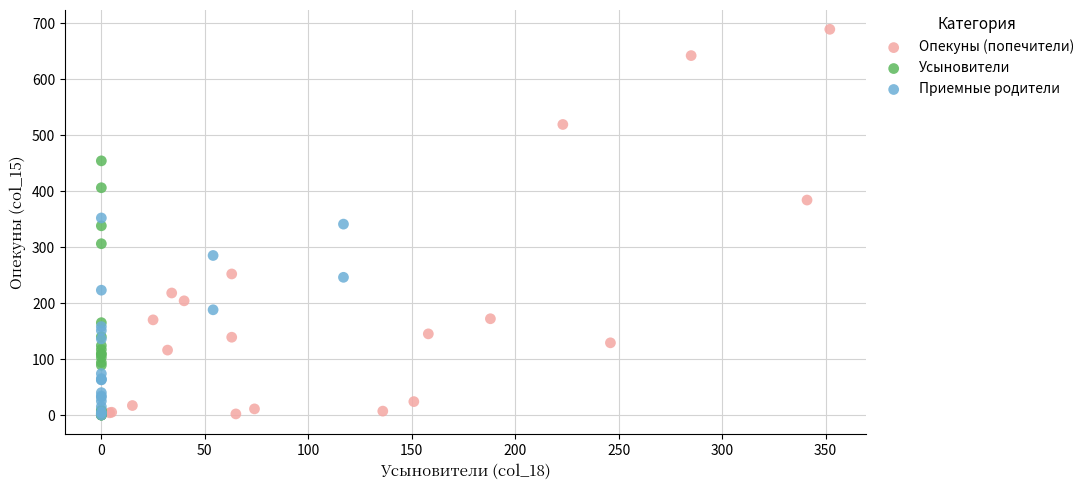

Which series contains the highest Y value?

Опекуны (попечители)